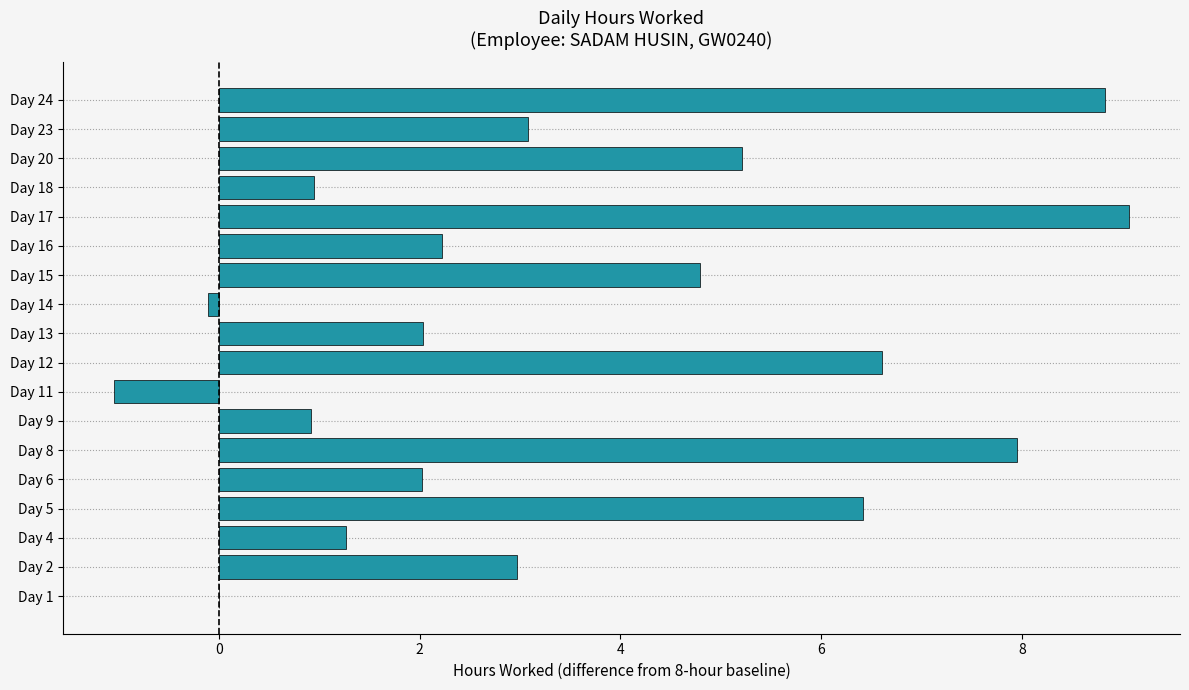

What is the change in value from Day 1 to Day 4?

+1.3